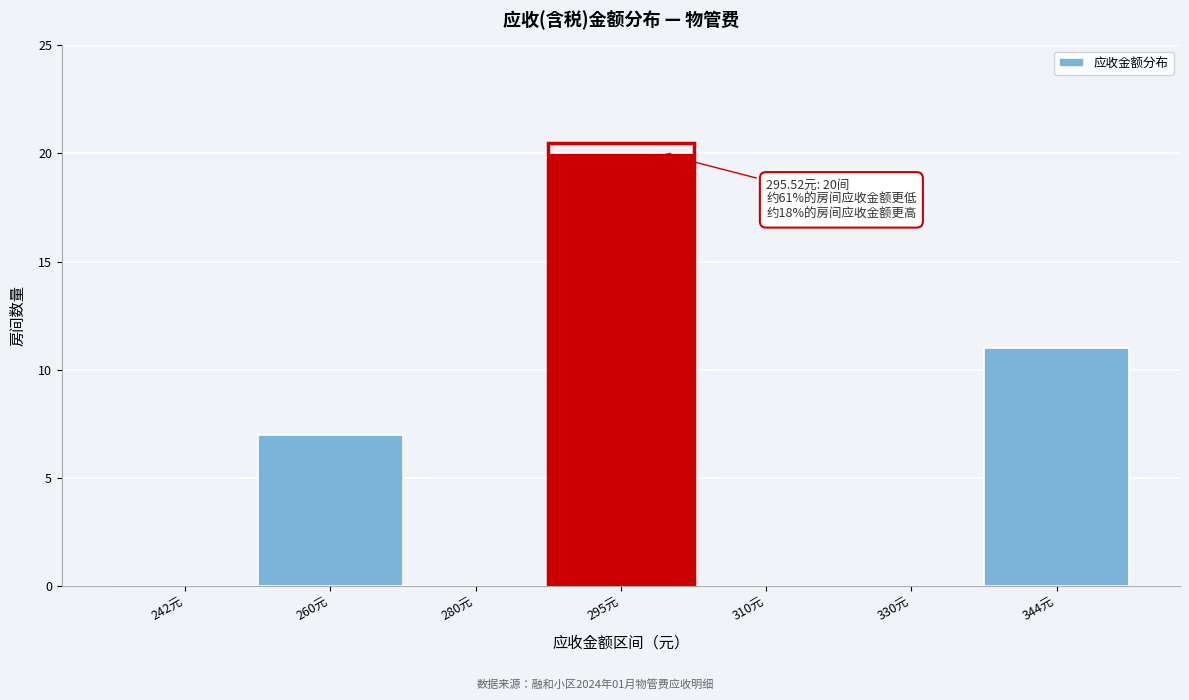

Reading left to right, list all the values displayed in this chart.

242元=0	260元=7	280元=0	295元=20	310元=0	330元=0	344元=11